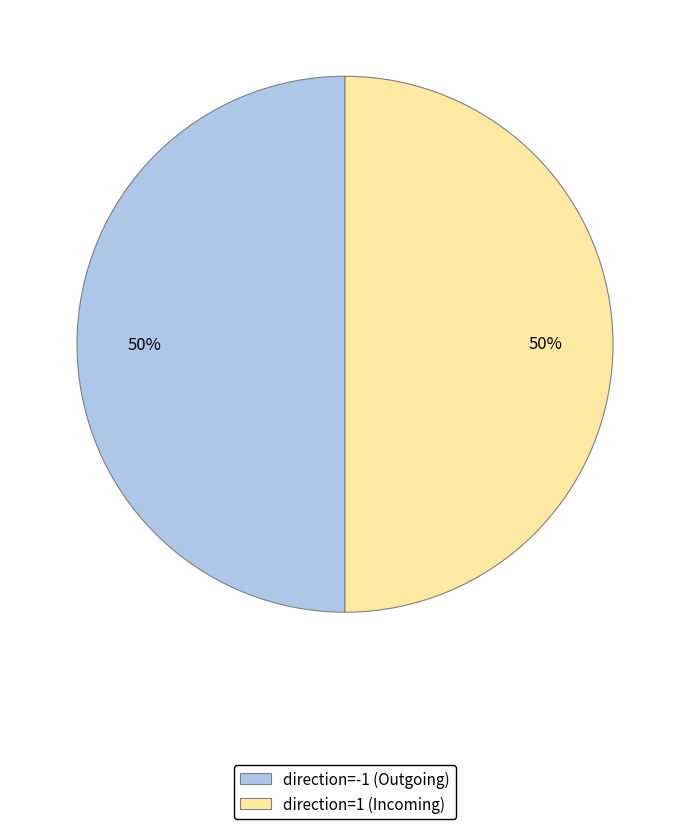

To the nearest percent, what is the average slice percentage?

50%